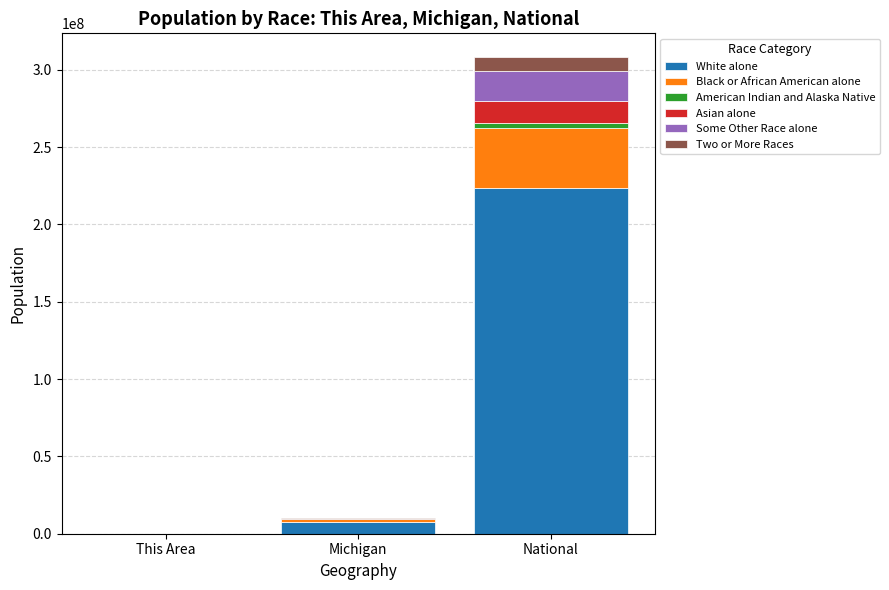

Count the number of categories in the chart.

3